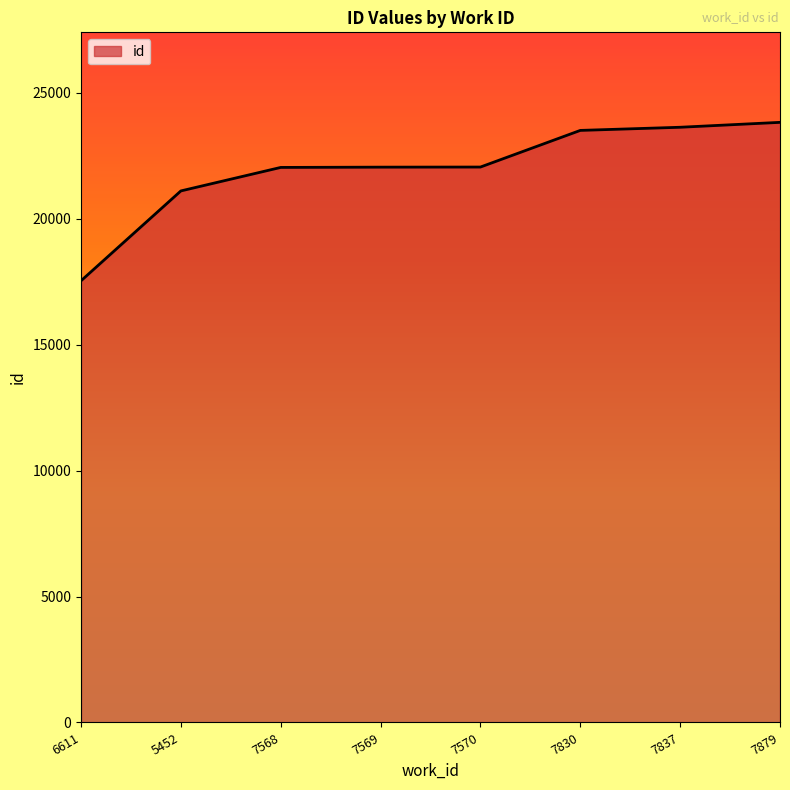

Is it true that the value at 7570 is 34339?

False